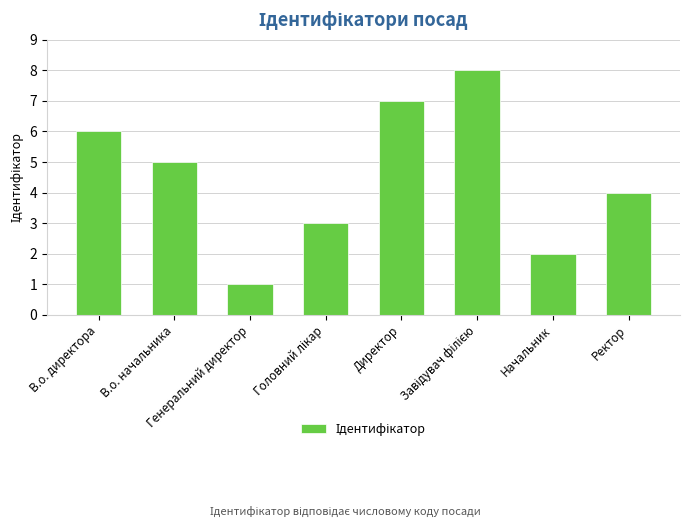

What is the maximum value shown in the chart?

8